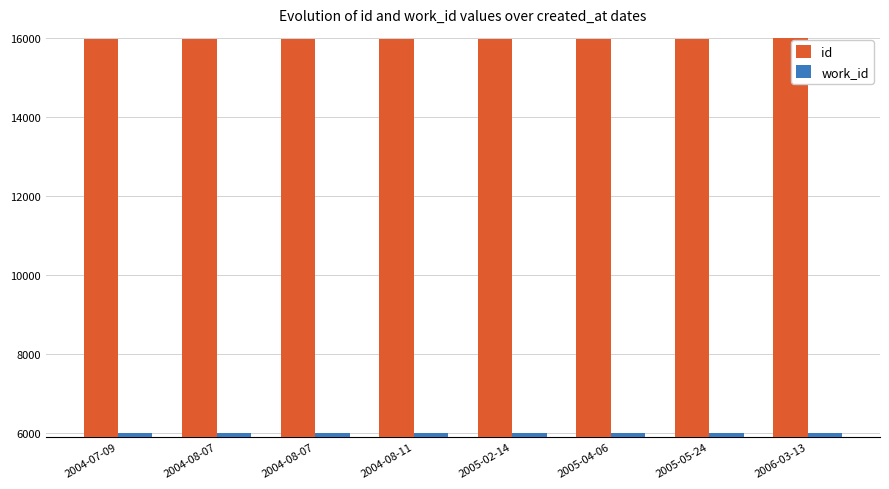

Where does the id series first go above 15974?

2005-04-06